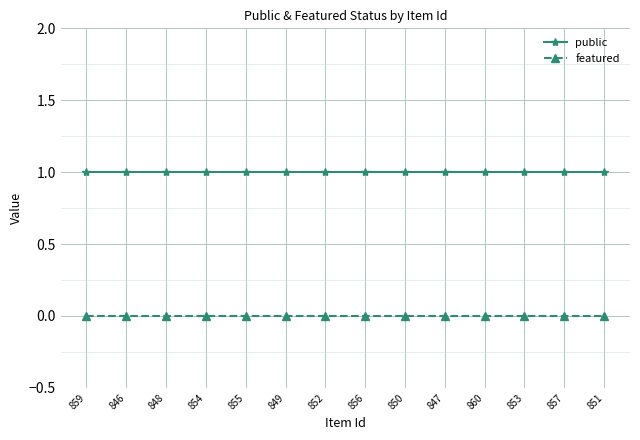

What is the label of the 11th point from the left?

860